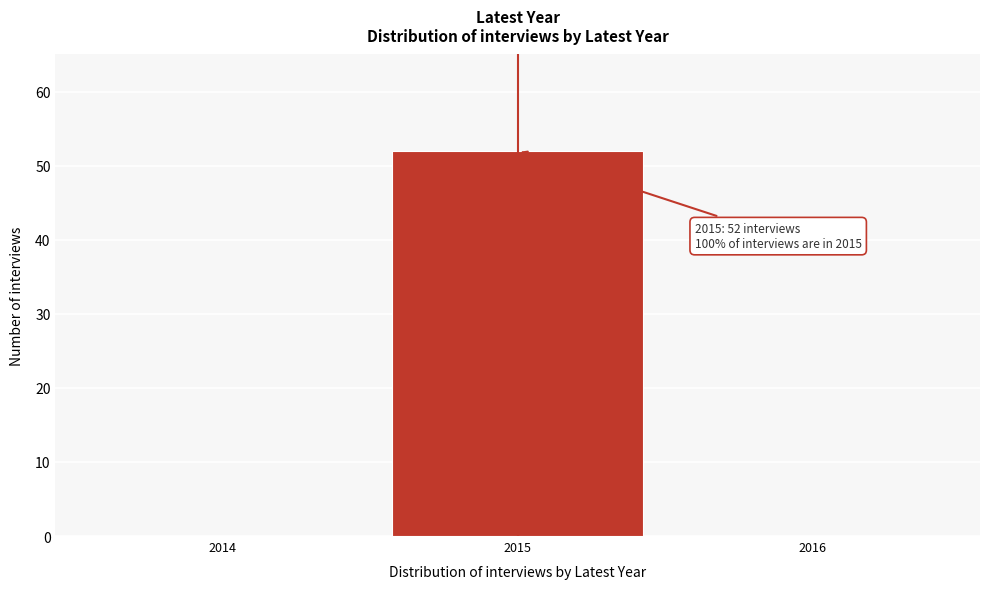

Which range on the x-axis has the tallest bar?

2014.5 to 2015.5